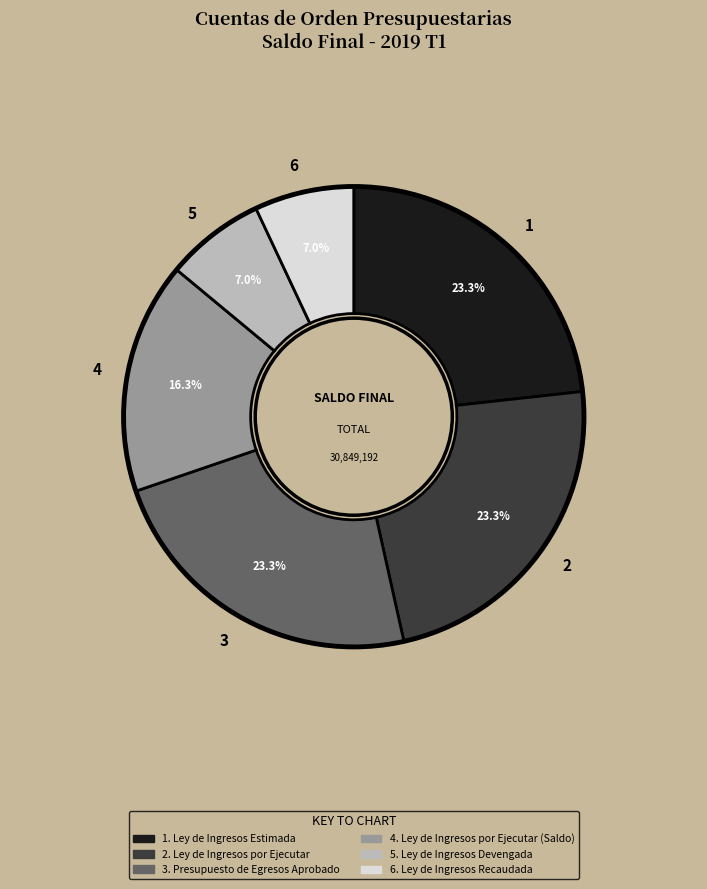

Does any single category account for the majority?

No